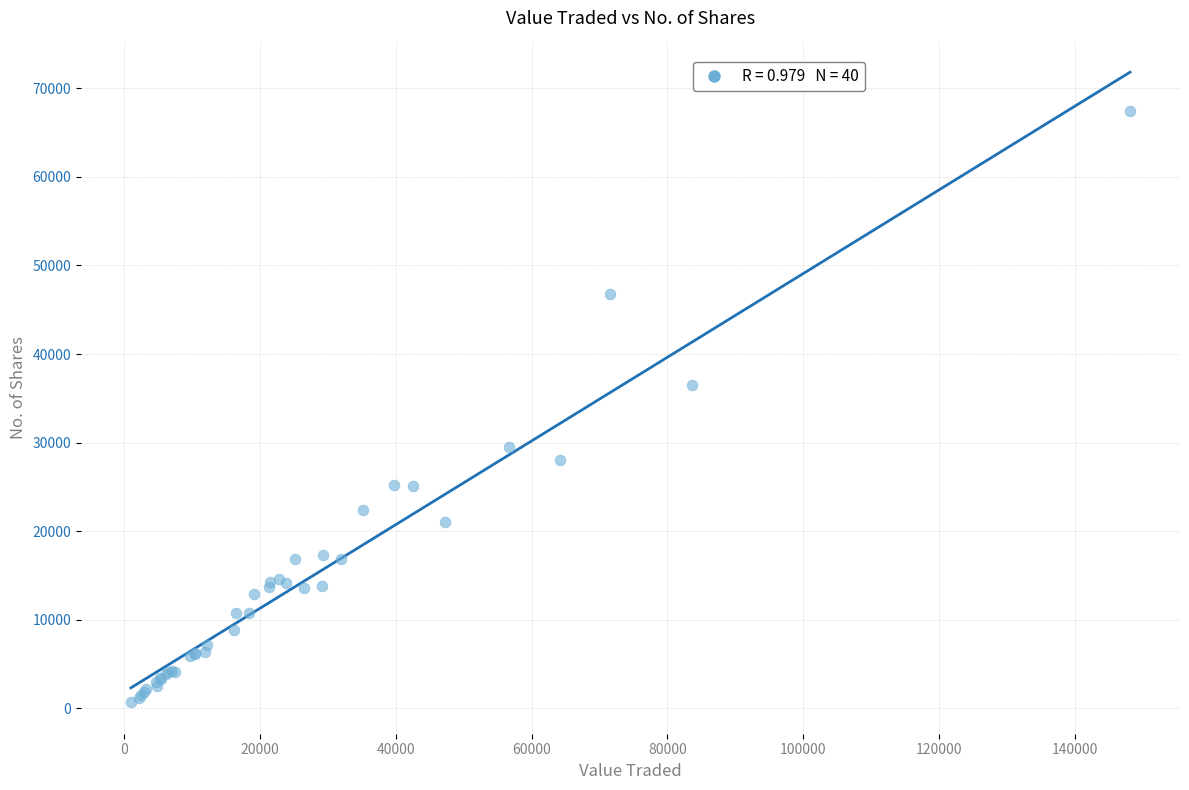

What Y value in the scatter plot is closest to 34076?

36448